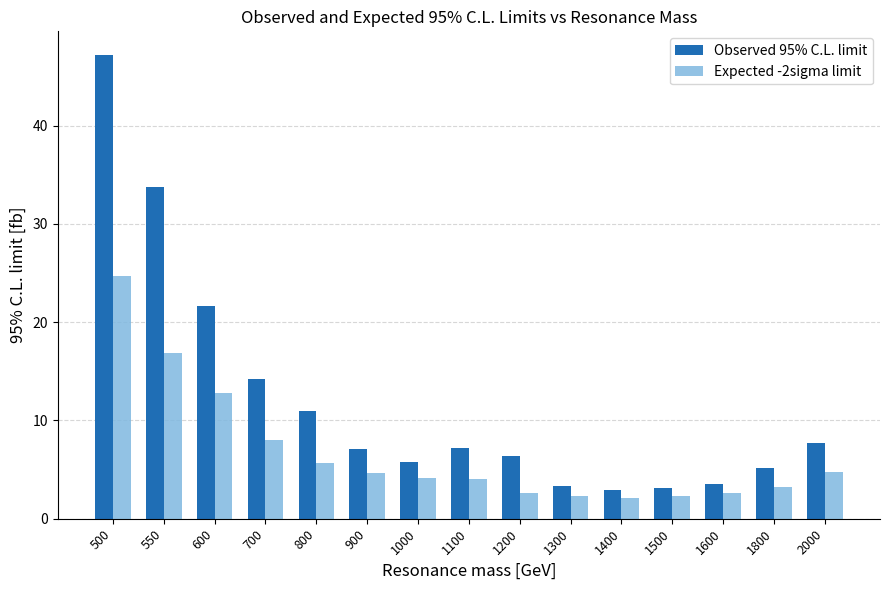

What is the average value of the Expected -2sigma limit series?

6.7